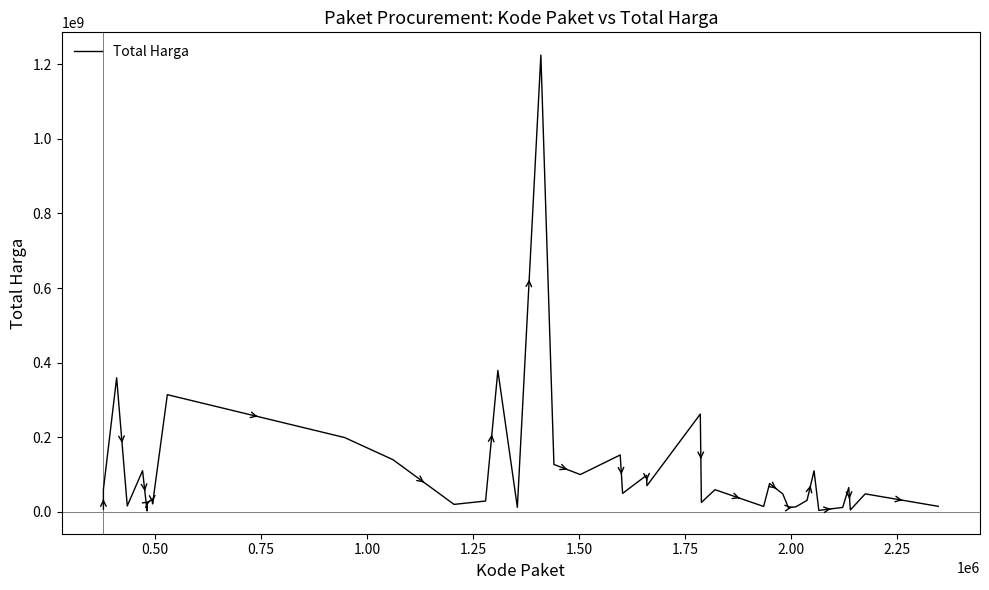

What is the difference between the maximum and minimum values?

1222286250